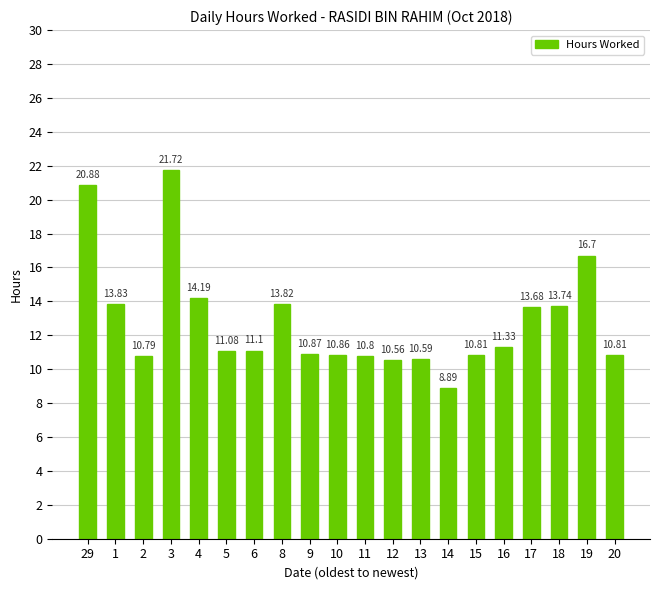

Count the number of values greater than 11.

11